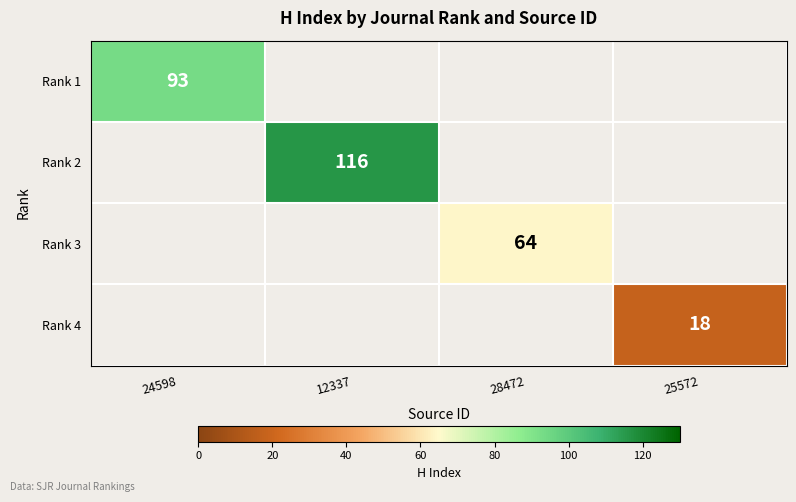

The value of Rank 3 at 28472 is 96. True or false?

False